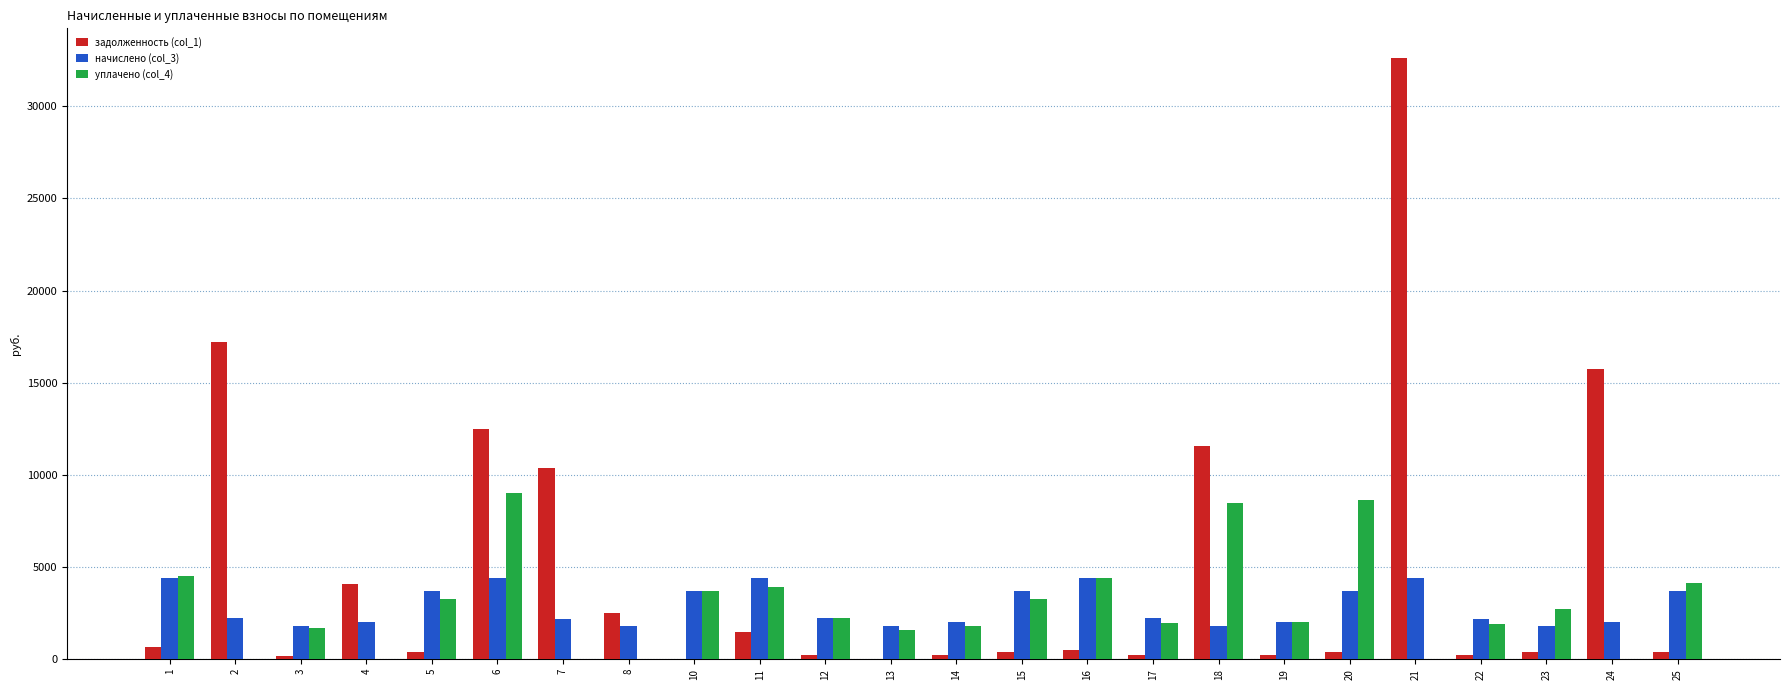

At which category is the sum across all series the highest?

21